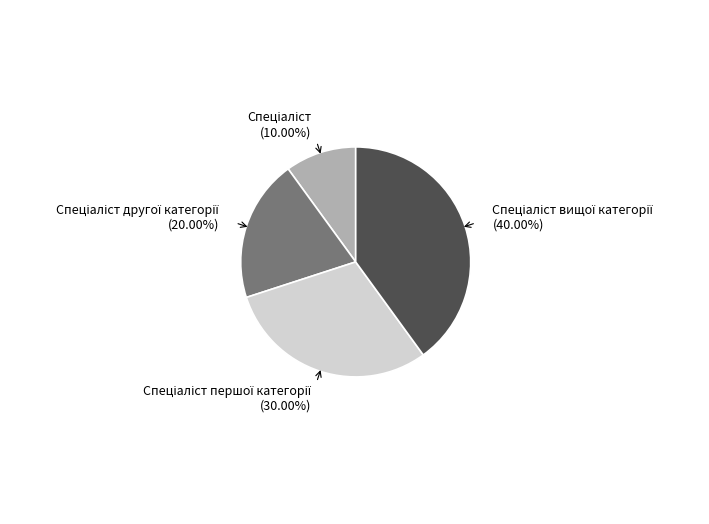

Is there a majority slice in this chart?

No